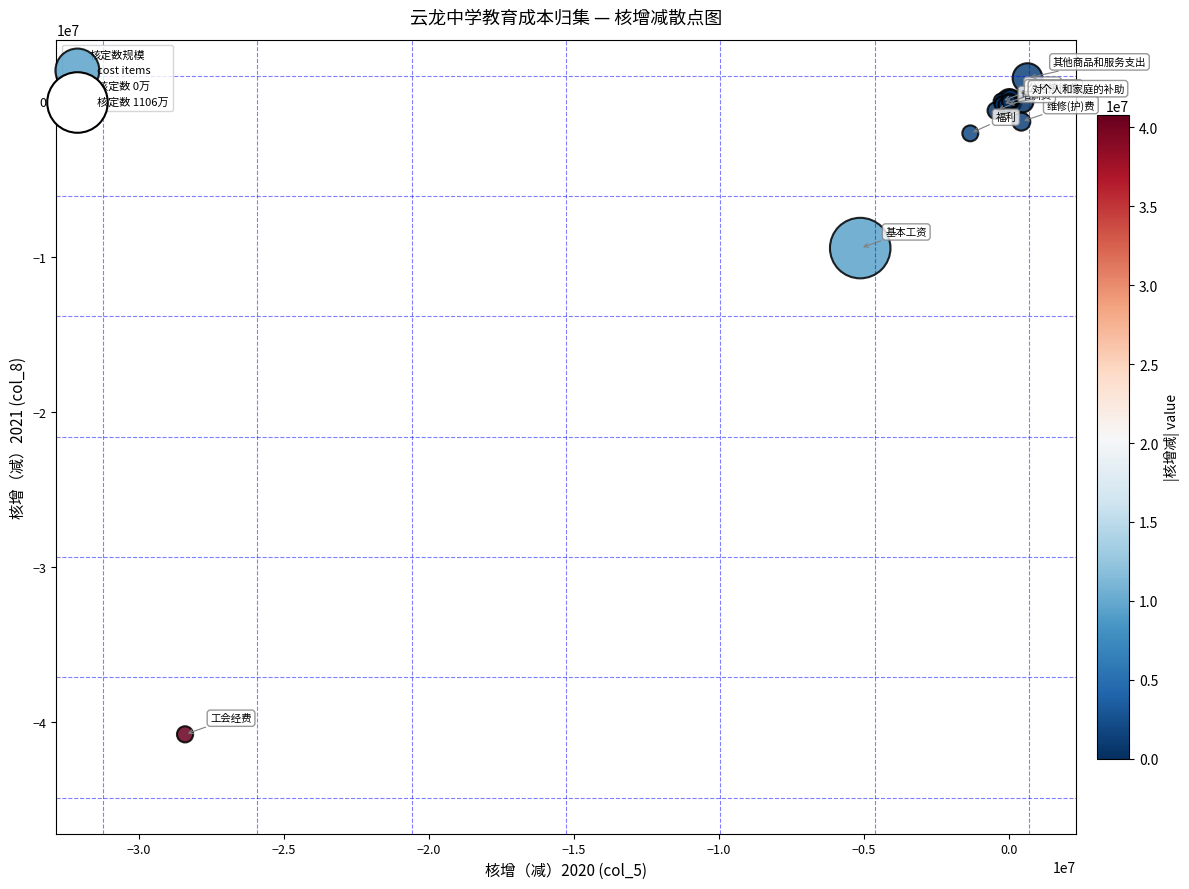

What Y value in the scatter plot is closest to -19648607?

-9455259.0